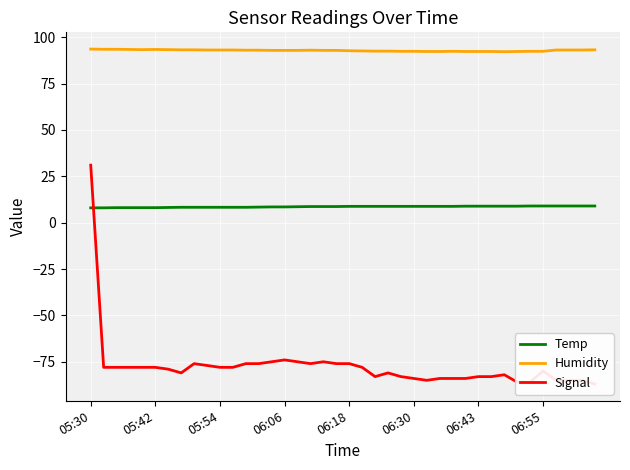

The Humidity series shows 92.4 at 06:30. True or false?

True